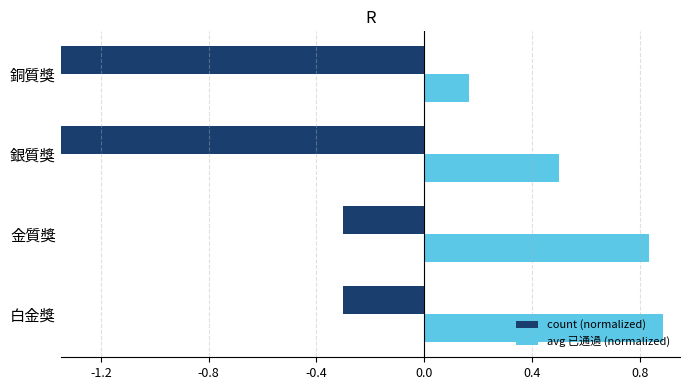

At how many categories does at least one series exceed 0?

4